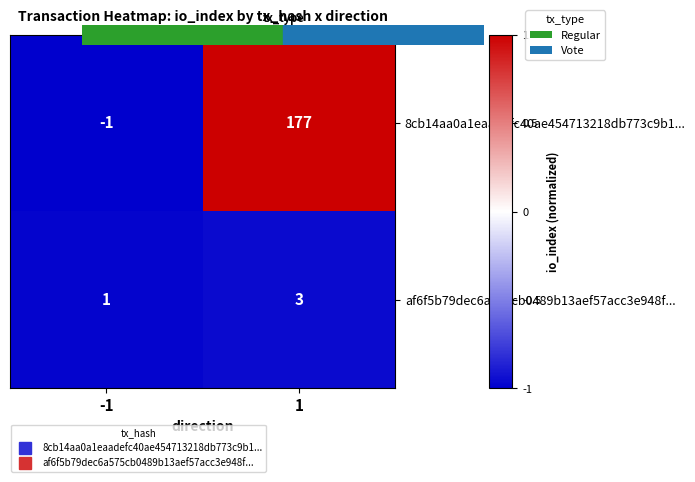

Read the af6f5b79dec6a575cb0489b13aef57acc3e948f... value at 1.

3